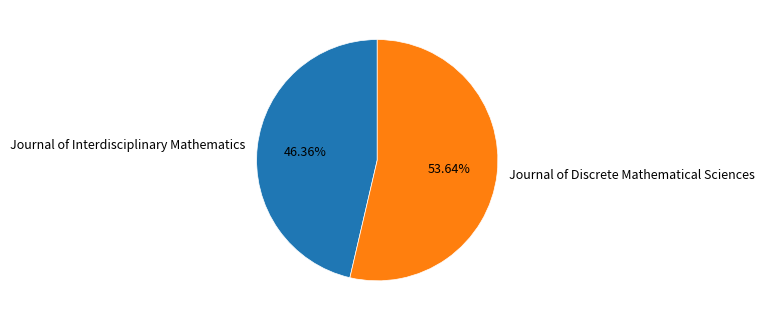

Count the number of slices in the pie.

2